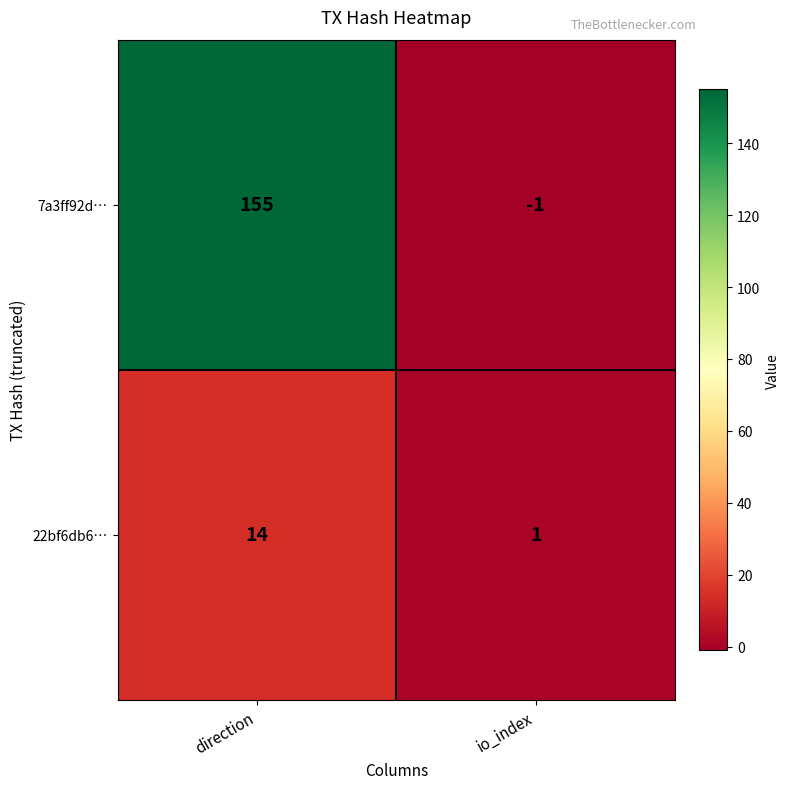

What is the average value of the 7a3ff92d… series?

77